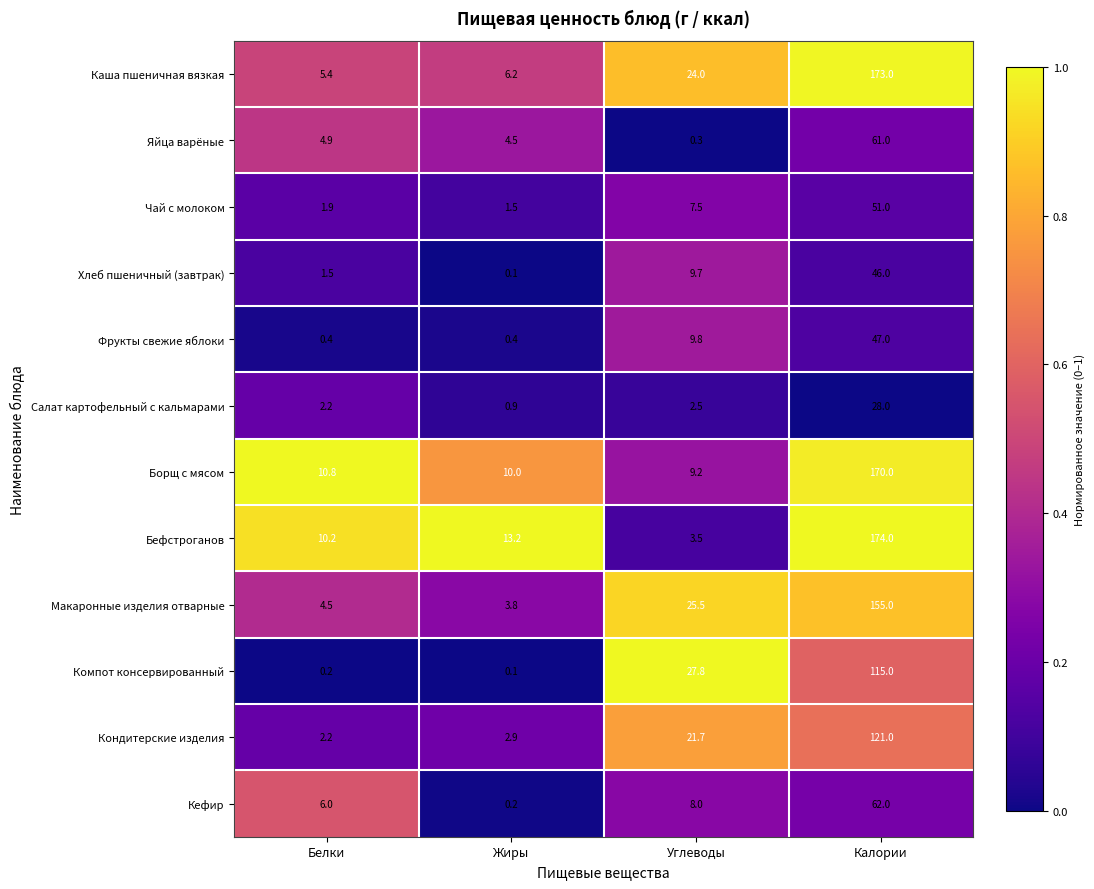

Rank the series at Углеводы from highest to lowest value.

Компот консервированный, Макаронные изделия отварные, Каша пшеничная вязкая, Кондитерские изделия, Фрукты свежие яблоки, Хлеб пшеничный (завтрак), Борщ с мясом, Кефир, Чай с молоком, Бефстроганов, Салат картофельный с кальмарами, Яйца варёные